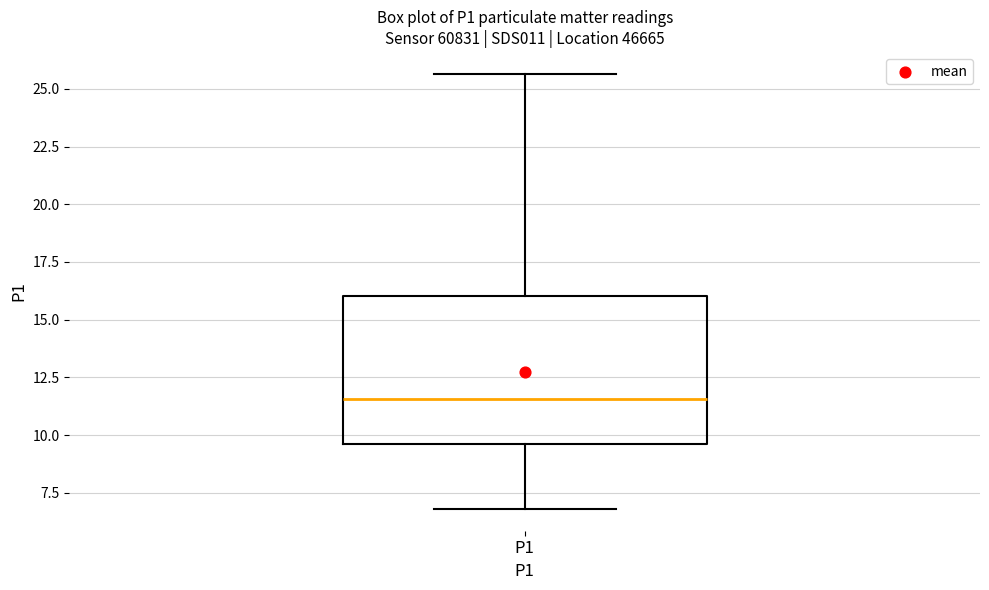

Transcribe this box plot: give where the median line is, the range the box spans, and where the two whiskers end, as read against the y-axis. The values are not printed on the chart, so give them approximately, as read against the axis.

median 11.5, box 9.5 to 16.0, whiskers 7.0 to 25.5